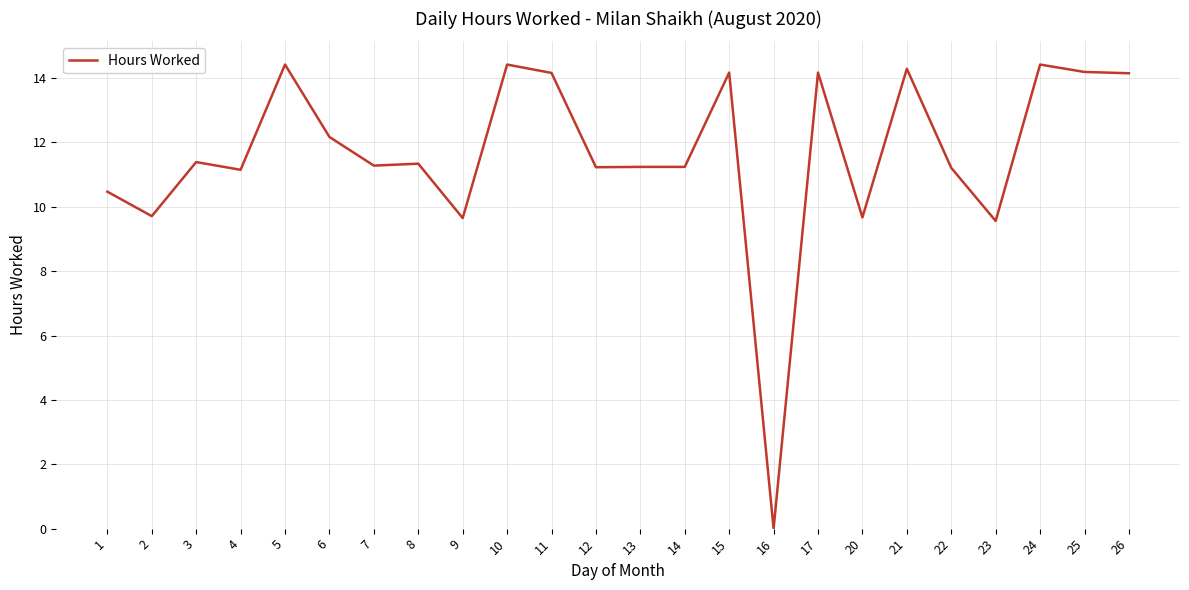

Which category has the lowest value across all series?

16